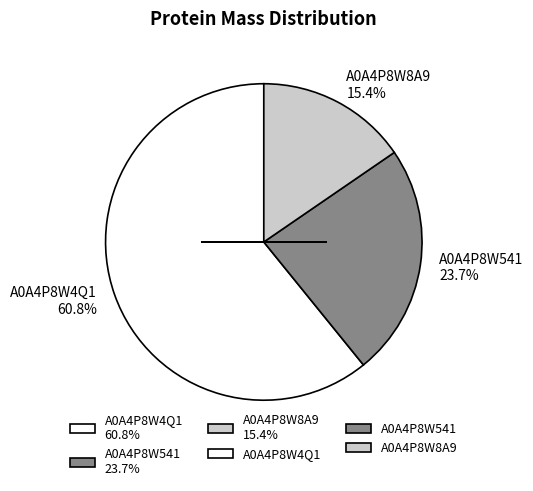

Do A0A4P8W541 and A0A4P8W4Q1 together represent more than half of the pie?

Yes